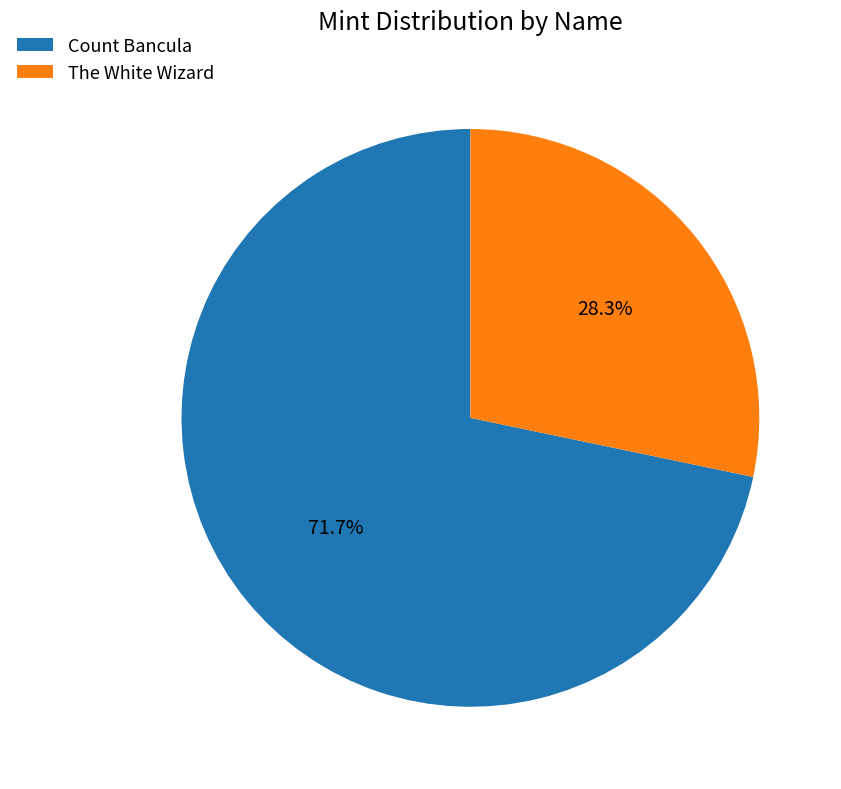

Does The White Wizard account for over 50% of the chart?

No